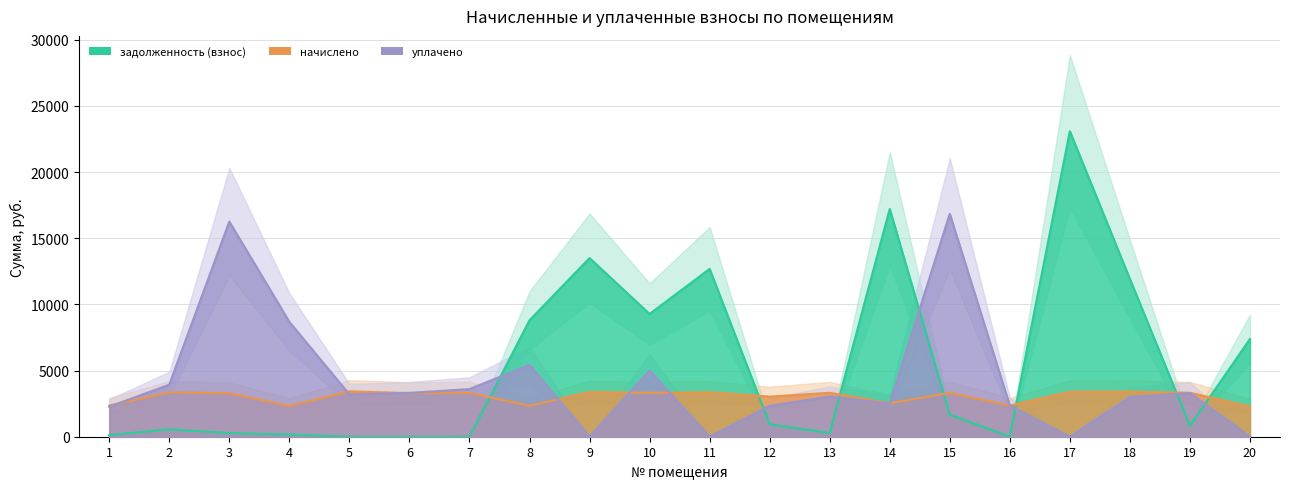

Which category has the lowest value across all series?

6